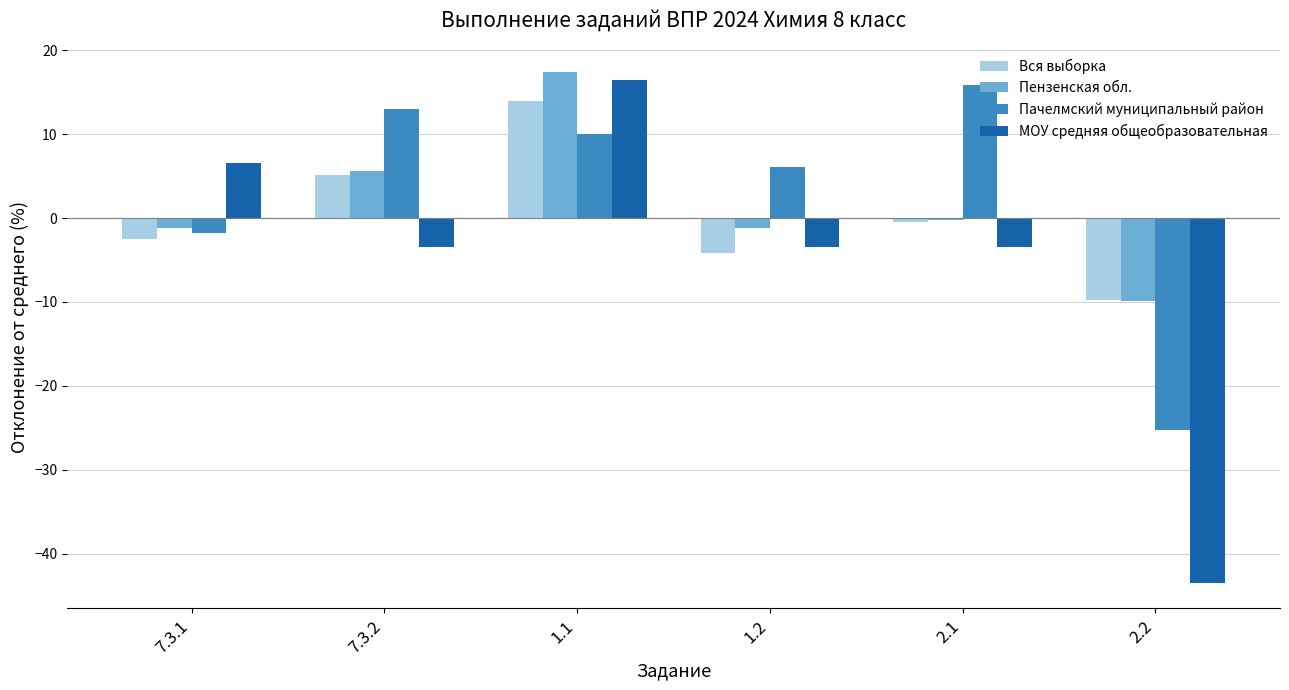

Which series has the largest range (max minus min)?

МОУ cредняя общеобразовательная